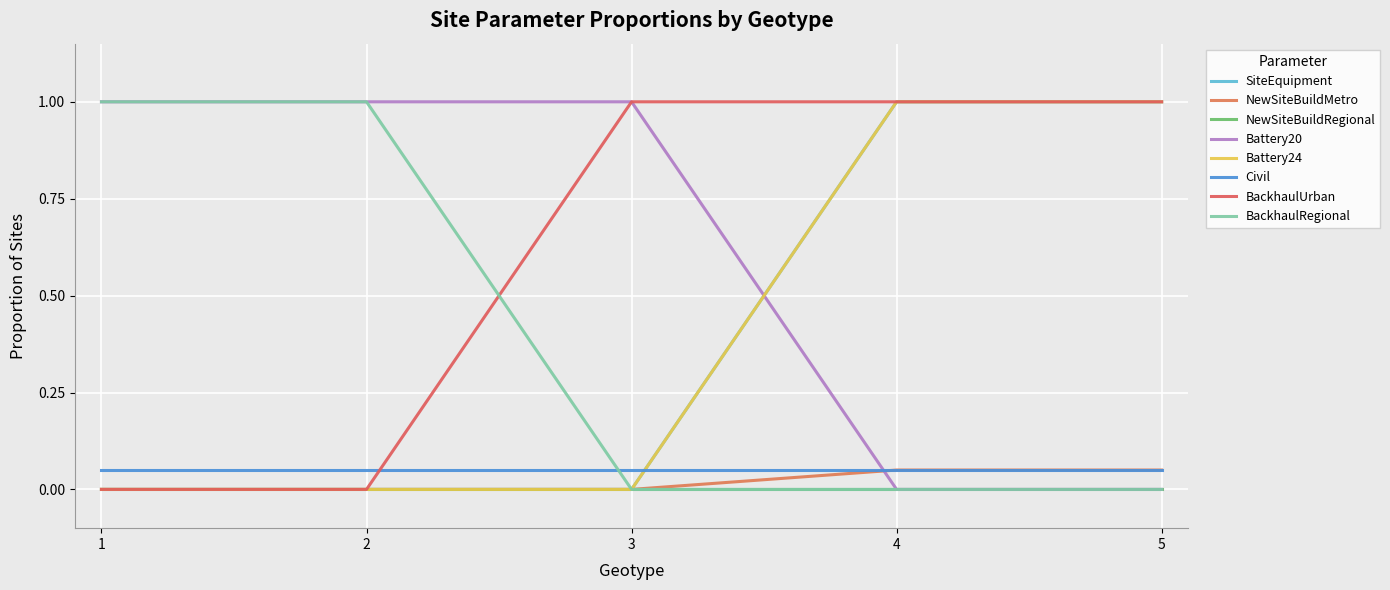

Is this an area chart (filled region under the line)?

No